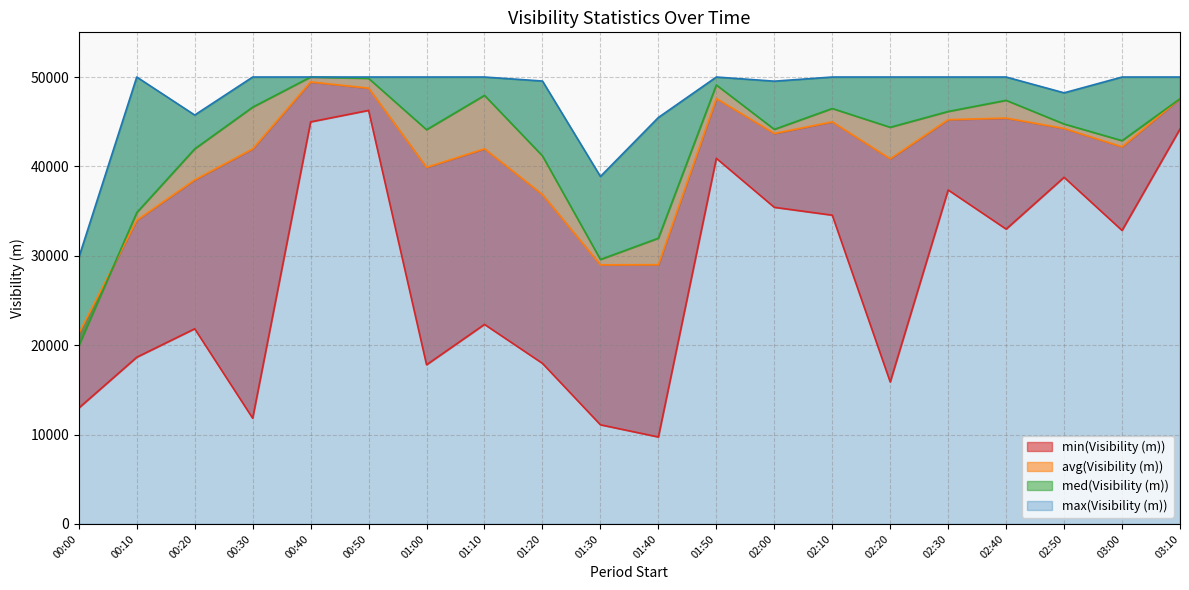

Reading left to right, what are all the values shown in this chart?

min(Visibility (m)): 00:00=12971	00:10=18653	00:20=21836	00:30=11827	00:40=44982	00:50=46268	01:00=17809	01:10=22325	01:20=17965	01:30=11093	01:40=9729	01:50=40905	02:00=35425	02:10=34545	02:20=15883	02:30=37364	02:40=32987	02:50=38782	03:00=32836	03:10=44185
avg(Visibility (m)): 00:00=21297	00:10=33972	00:20=38494	00:30=41960	00:40=49453	00:50=48757	01:00=39899	01:10=41971	01:20=36849	01:30=28988	01:40=29004	01:50=47591	02:00=43688	02:10=44984	02:20=40851	02:30=45233	02:40=45409	02:50=44246	03:00=42189	03:10=47586
med(Visibility (m)): 00:00=19932	00:10=34832	00:20=41960	00:30=46628	00:40=50000	00:50=49854	01:00=44108	01:10=47947	01:20=41179	01:30=29586	01:40=31968	01:50=49114	02:00=44146	02:10=46478	02:20=44378	02:30=46148	02:40=47392	02:50=44744	03:00=42880	03:10=47571
max(Visibility (m)): 00:00=29804	00:10=50000	00:20=45748	00:30=50000	00:40=50000	00:50=50000	01:00=50000	01:10=50000	01:20=49552	01:30=38873	01:40=45473	01:50=50000	02:00=49536	02:10=50000	02:20=50000	02:30=50000	02:40=50000	02:50=48232	03:00=50000	03:10=50000